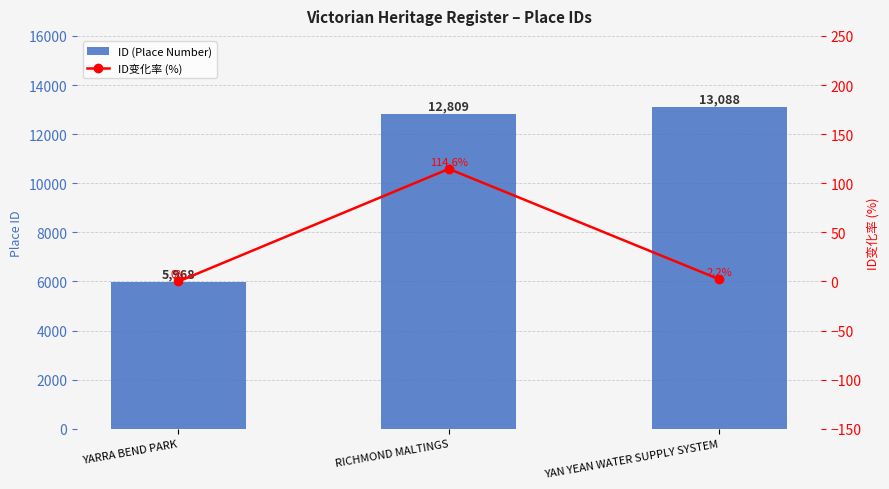

How many data points in ID变化率 (%) are above 2?

2